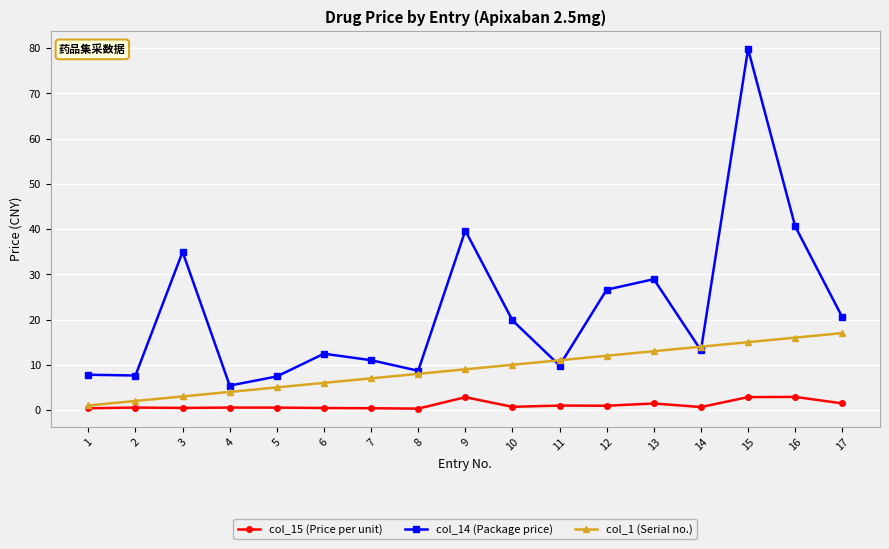

Is it true that col_14 (Package price) equals 9.8 at 11?

True